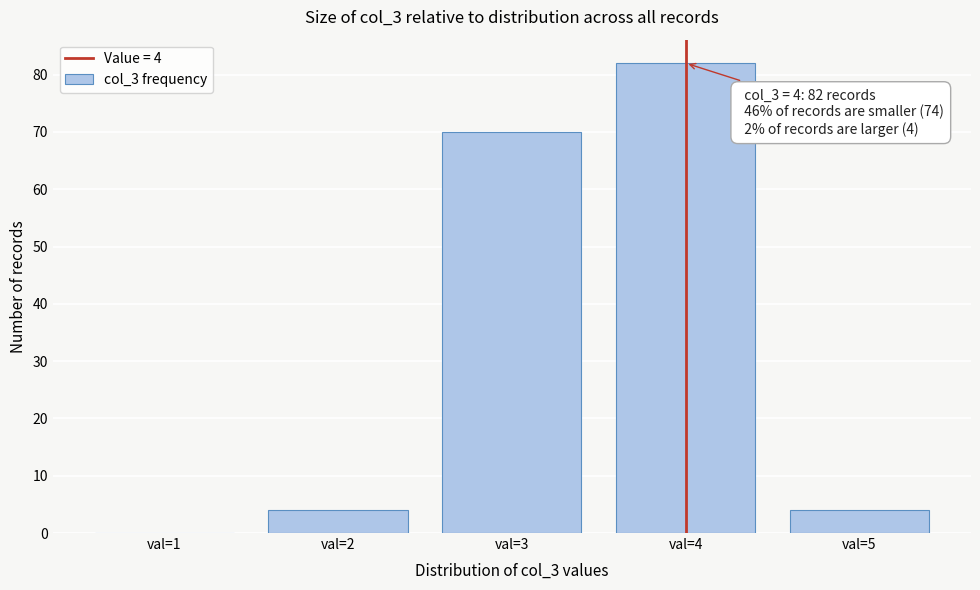

Reading right to left, extract all data points from this chart.

val=5=4	val=4=82	val=3=70	val=2=4	val=1=0